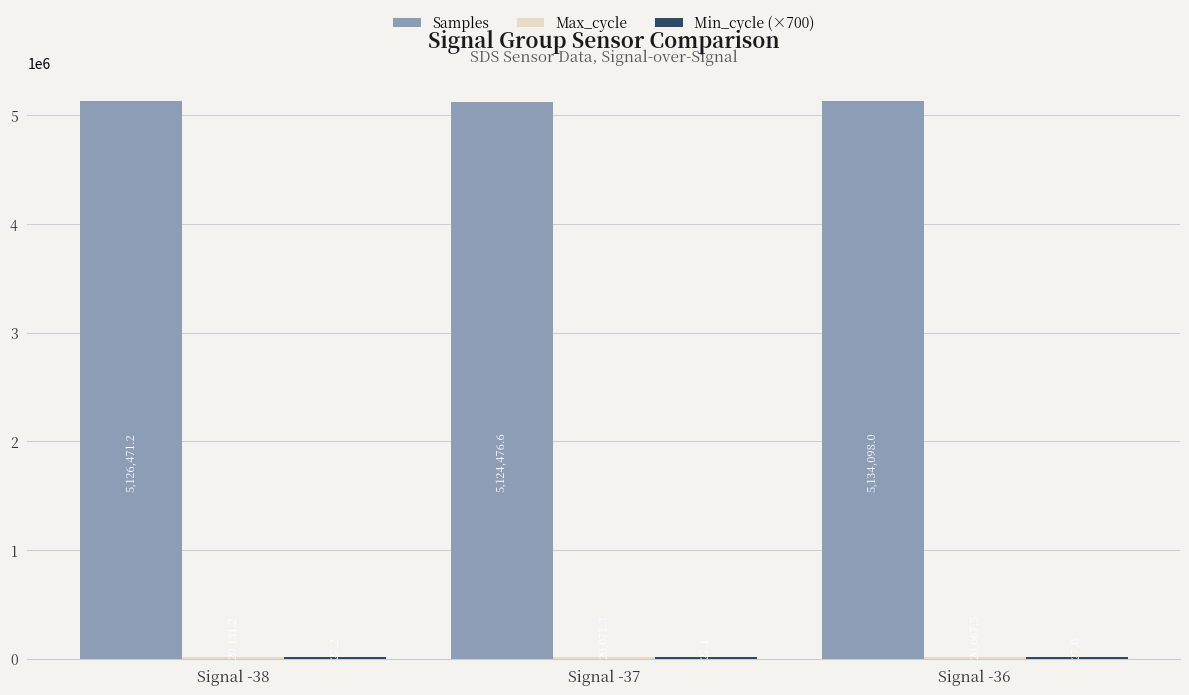

Which category has the highest value across all series?

Signal -36